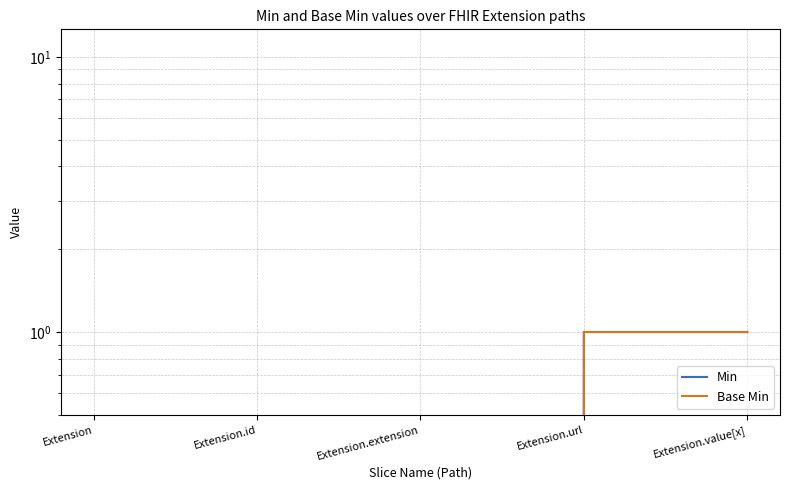

Which category has the lowest value across all series?

Extension